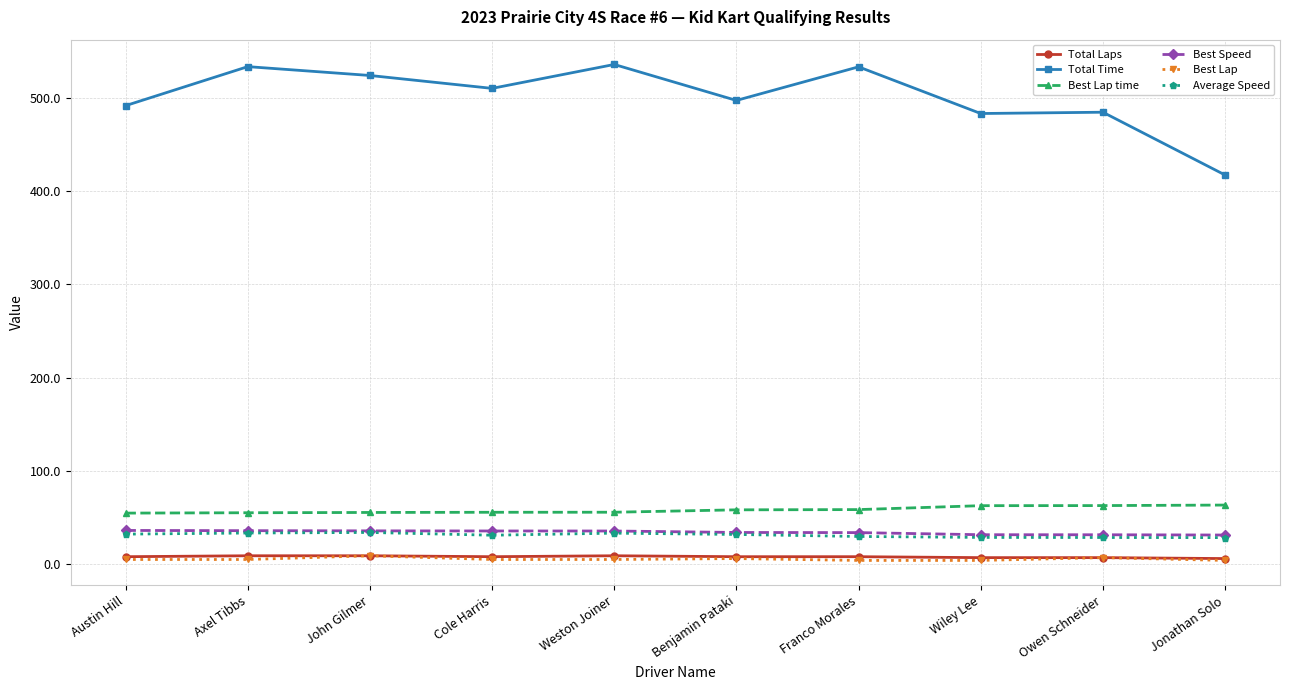

Is it true that Total Laps equals 8.0 at Benjamin Pataki?

True